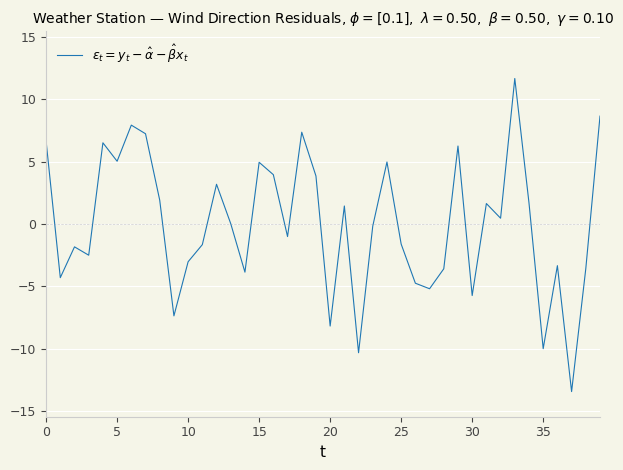

How many series are shown in this chart?

1